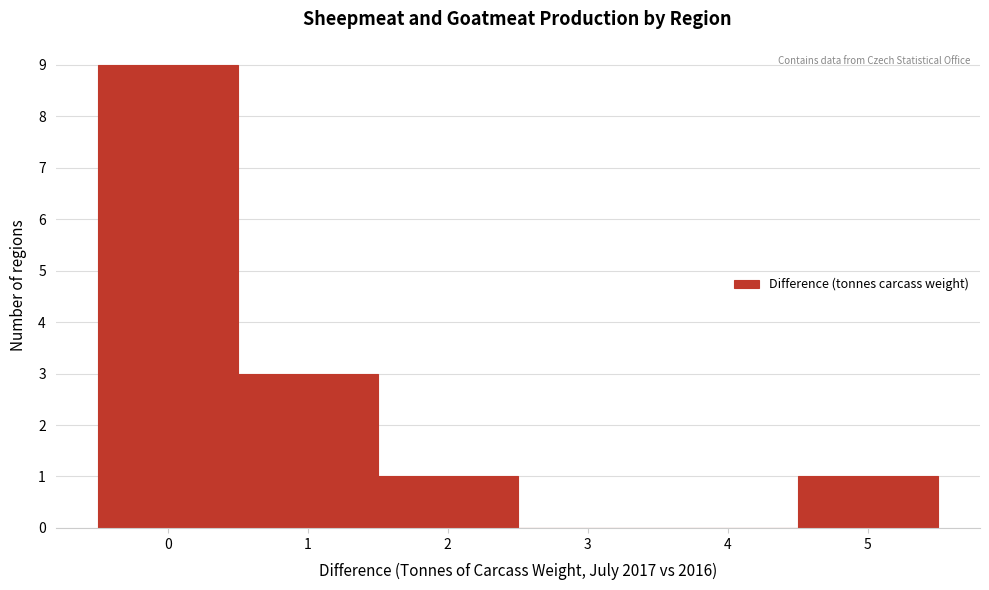

Reading left to right, list every bar in this chart as the range it spans on the x-axis followed by its height. The values are not printed on the chart, so give them approximately, as read against the axis.

-0.5 to 0.5: 9
0.5 to 1.5: 3
1.5 to 2.5: 1
2.5 to 3.5: 0
3.5 to 4.5: 0
4.5 to 5.5: 1